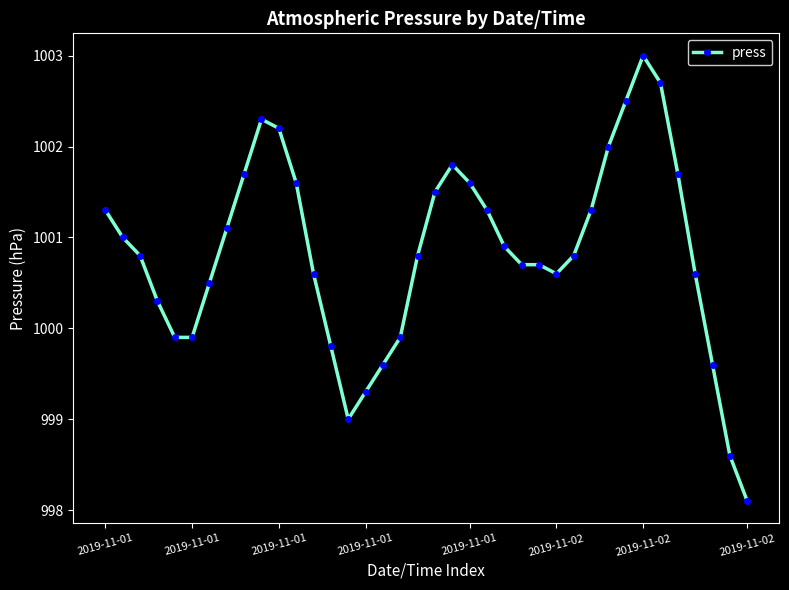

True or false: there are more than 1 points higher than both neighbors.

True